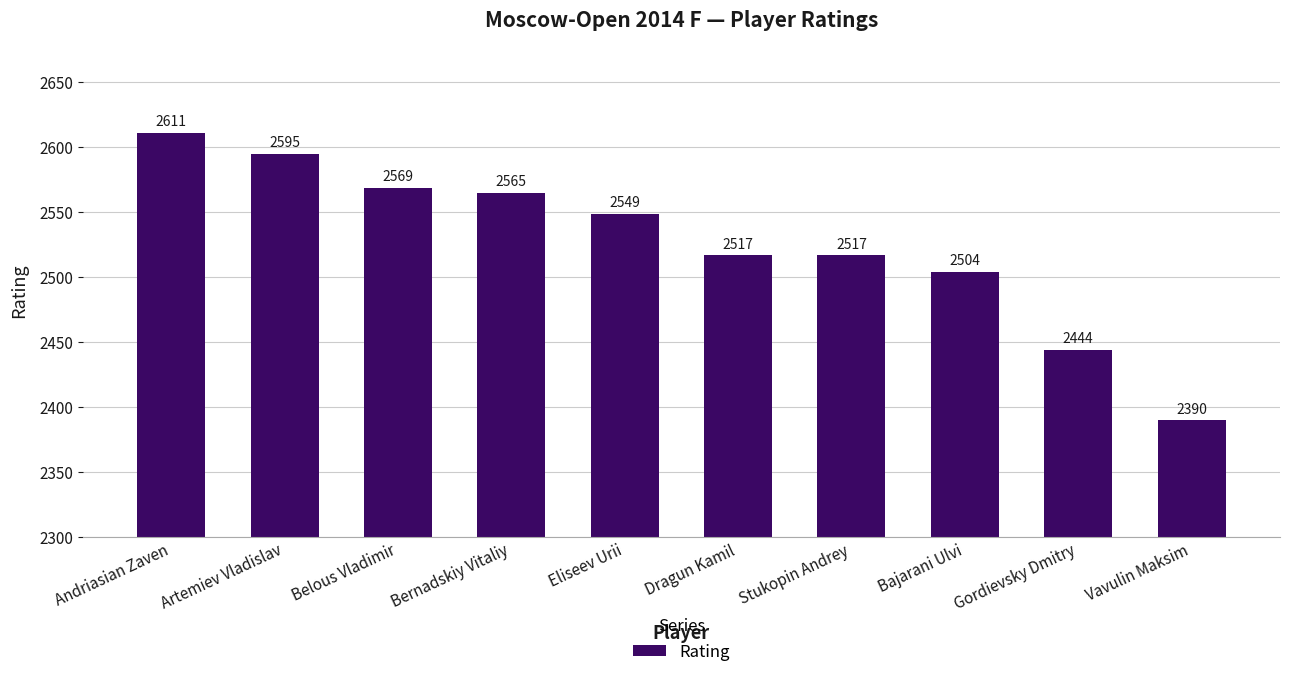

Reading left to right, transcribe all the data shown in this chart.

2611	2595	2569	2565	2549	2517	2517	2504	2444	2390